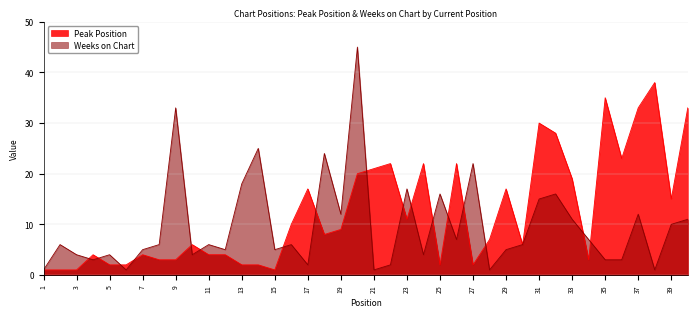

What is the minimum value shown in the chart?

1